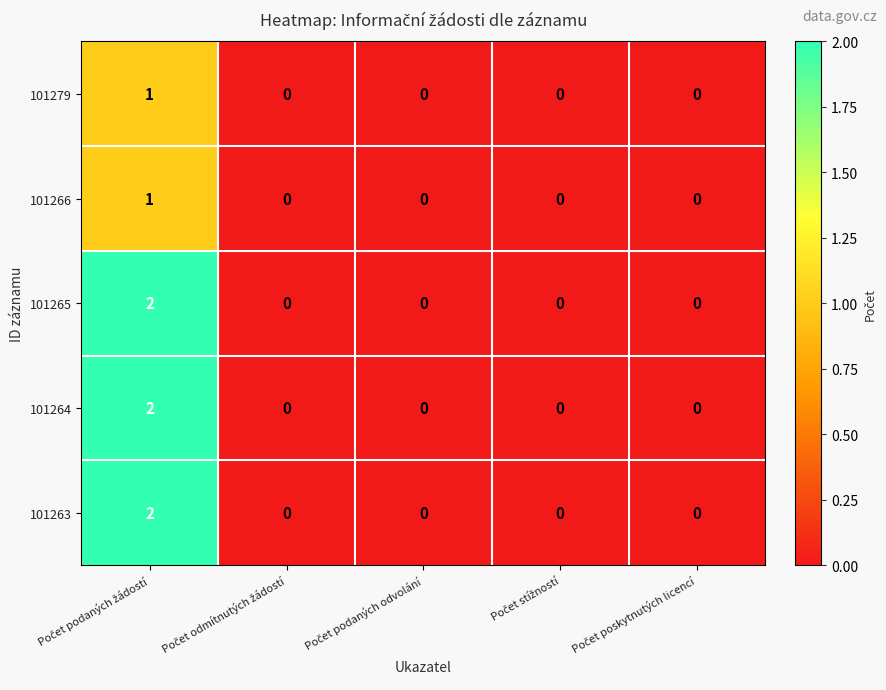

Reading right to left, extract all data points from this chart.

101279: 0	0	0	0	1
101266: 0	0	0	0	1
101265: 0	0	0	0	2
101264: 0	0	0	0	2
101263: 0	0	0	0	2